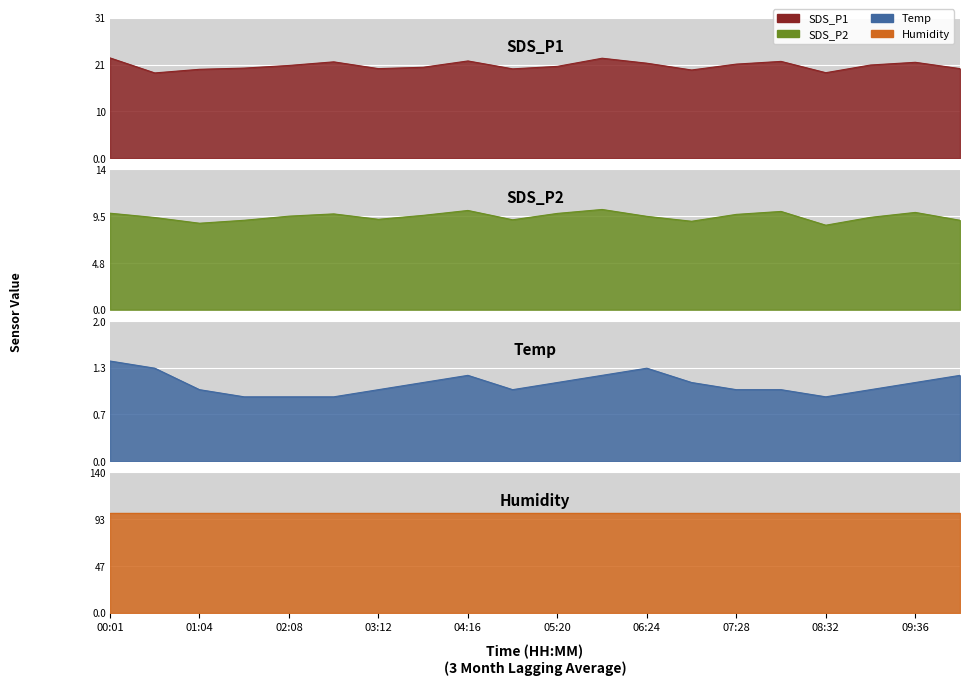

Which category has the highest value in the SDS_P1 series?

00:01